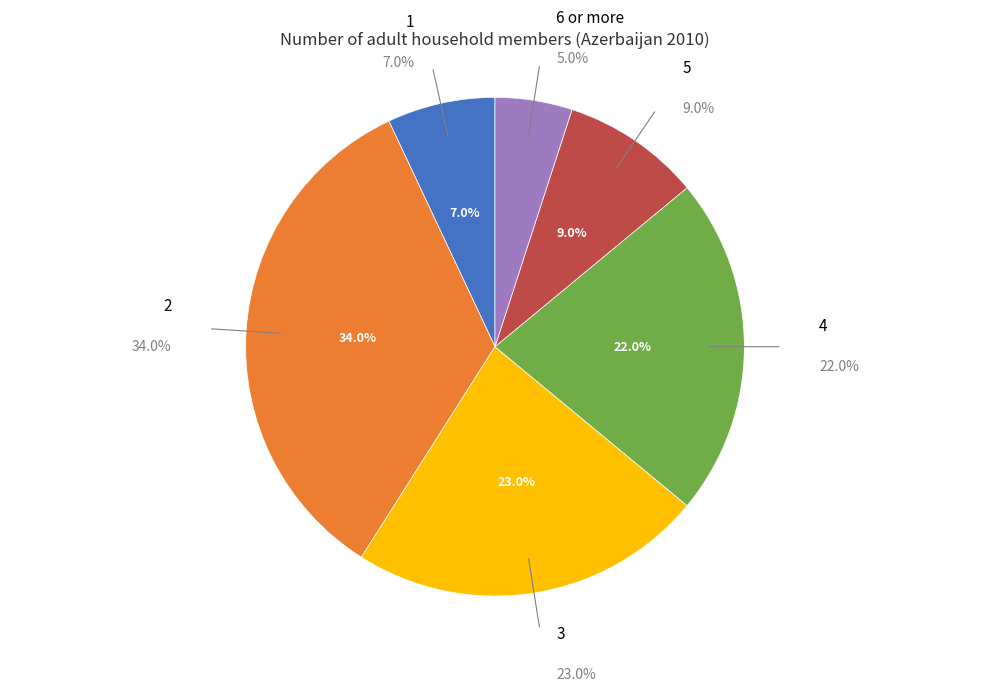

Combined, do 3 and 2 account for over 50%?

Yes